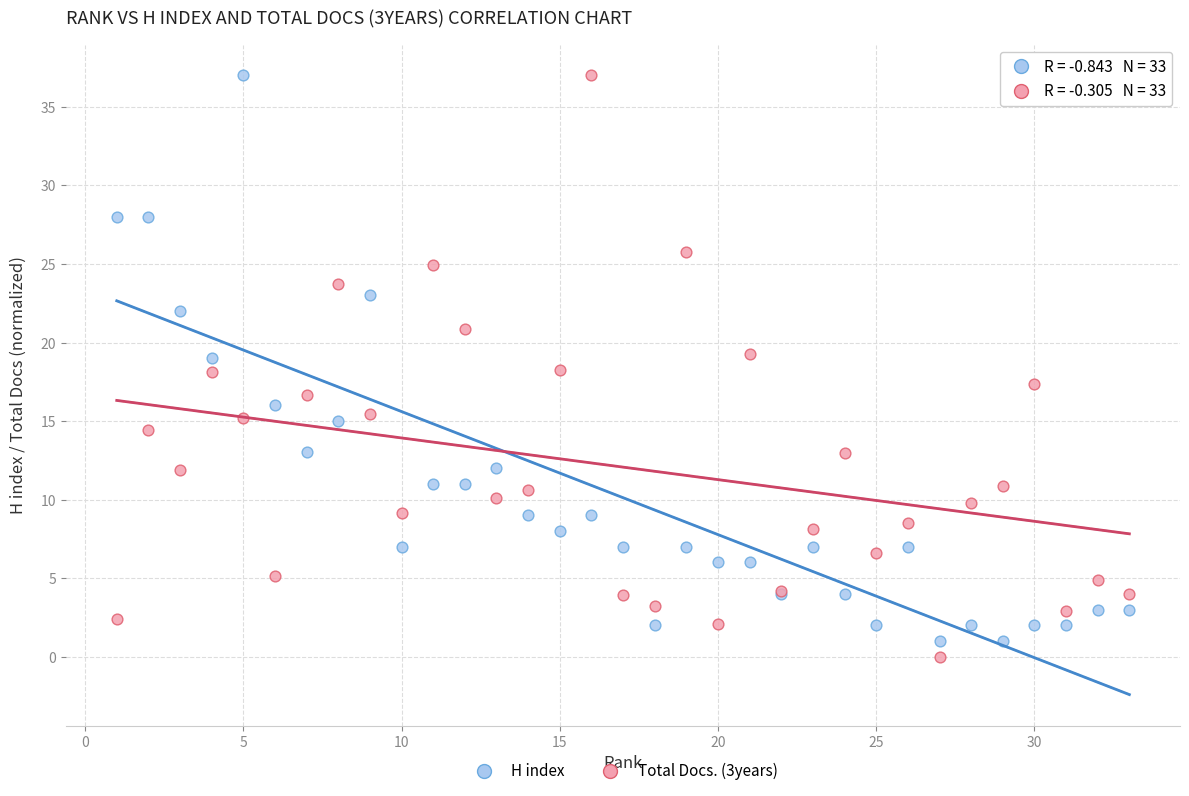

What are all the series names shown in the legend?

H index, Total Docs. (3years)